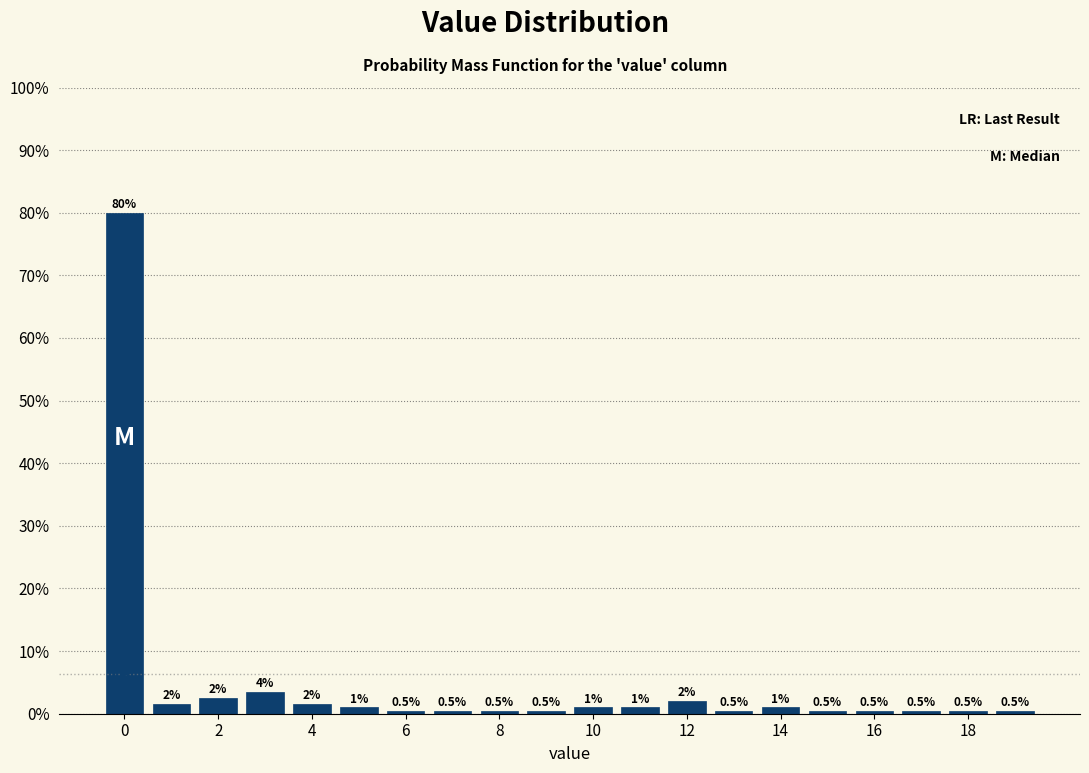

Over which range of the x-axis is the bar tallest?

-0.5 to 0.5